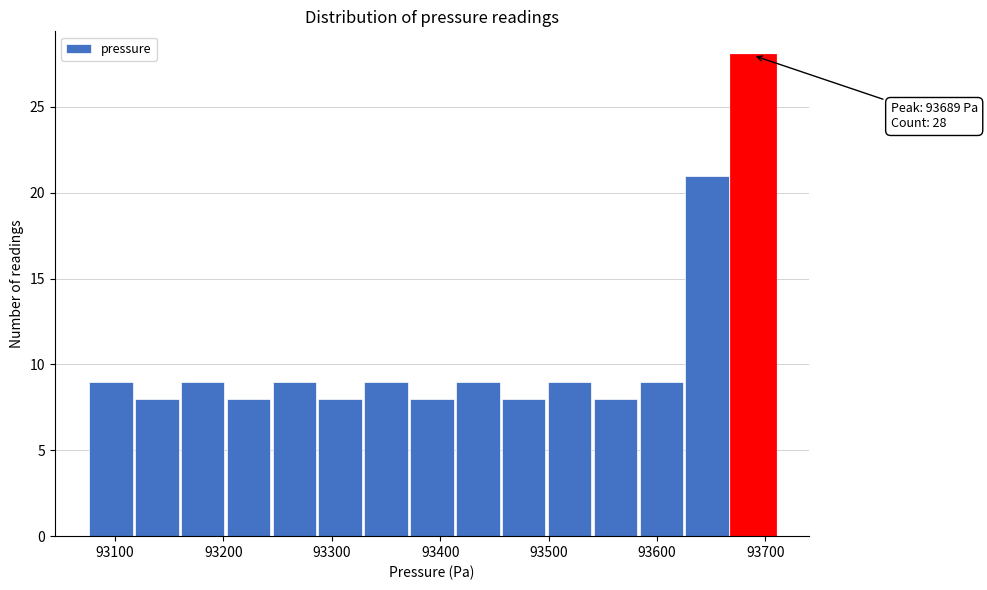

Over which range of the x-axis is the bar tallest?

93670 to 93710